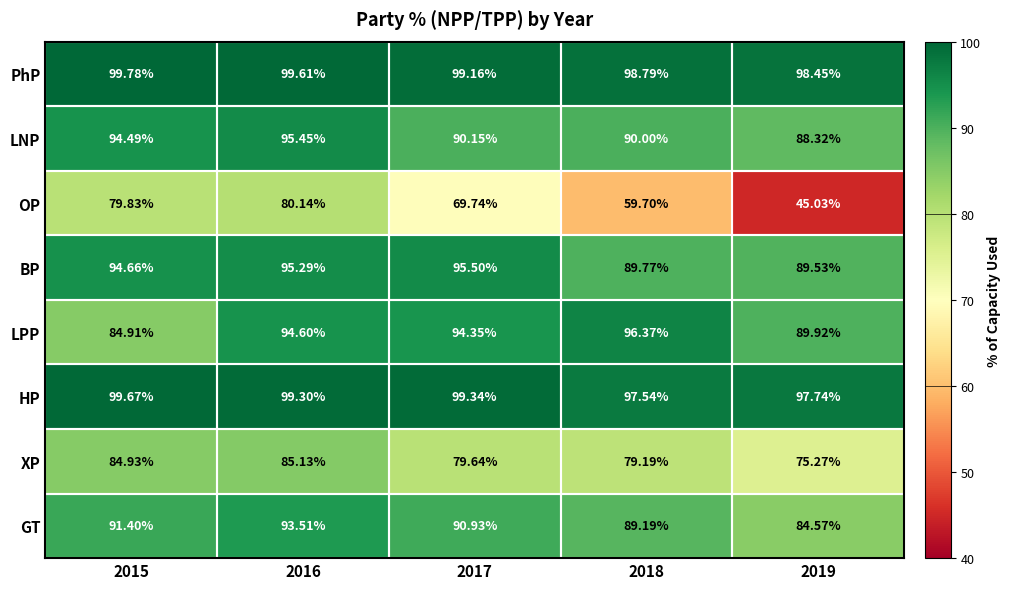

At how many categories does at least one series exceed 62?

5